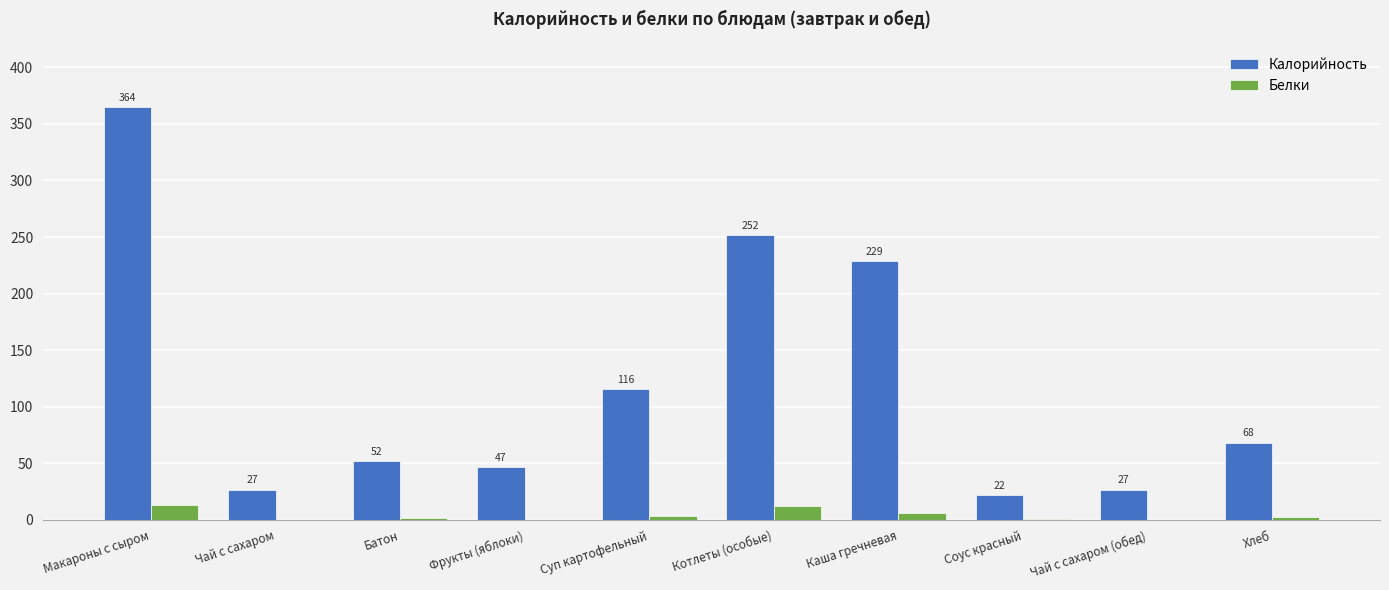

Which category has the highest value across all series?

Макароны с сыром